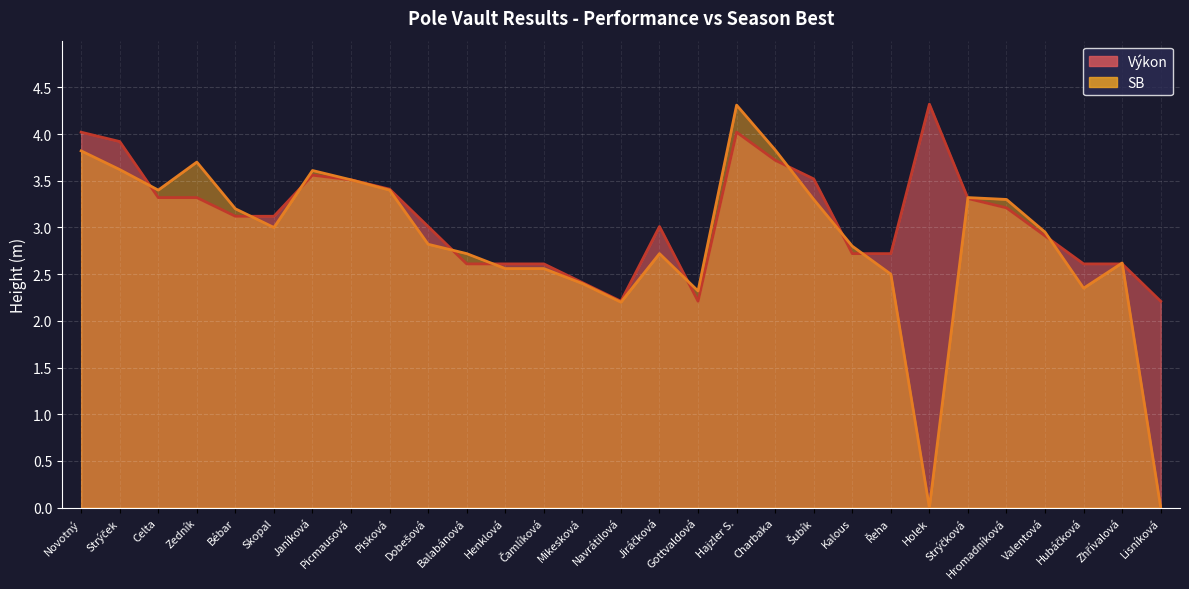

At which label does Výkon reach its minimum?

Navrátilová